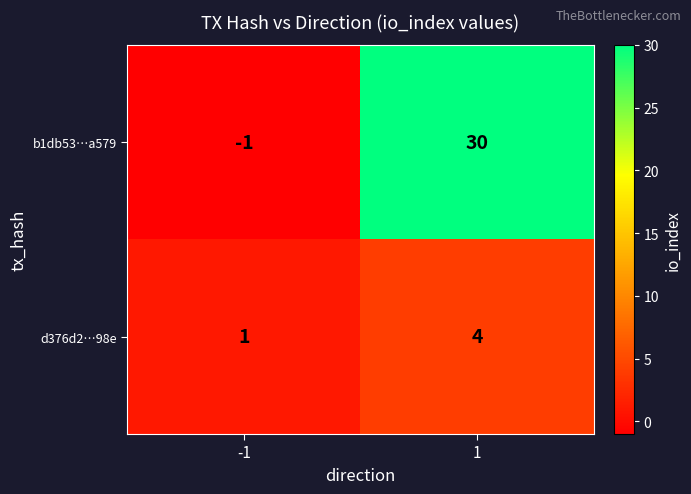

Reading right to left, what are all the values shown in this chart?

b1db53…a579: 30	-1
d376d2…98e: 4	1